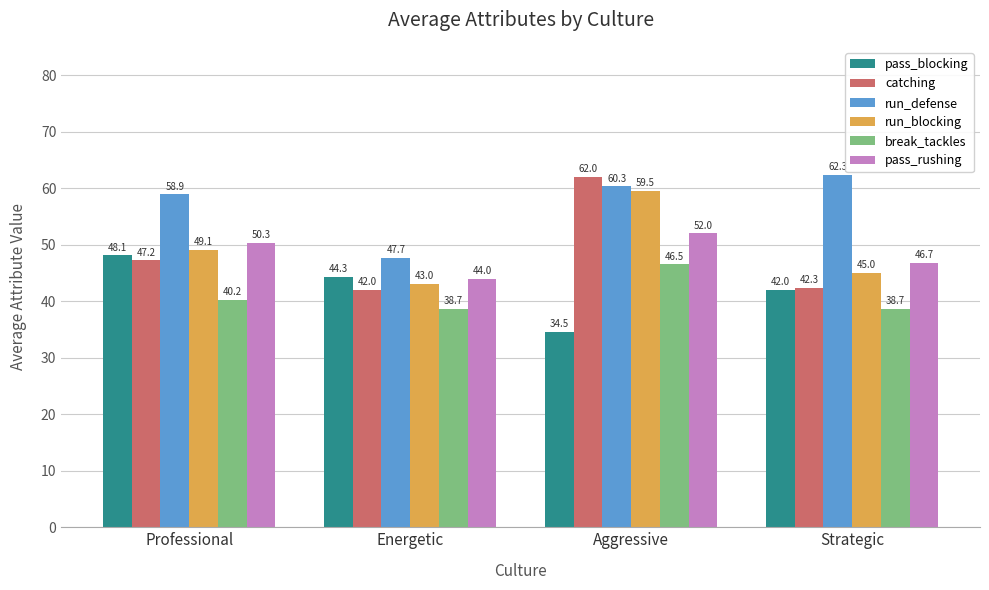

At which label does run_defense first exceed 60?

Aggressive